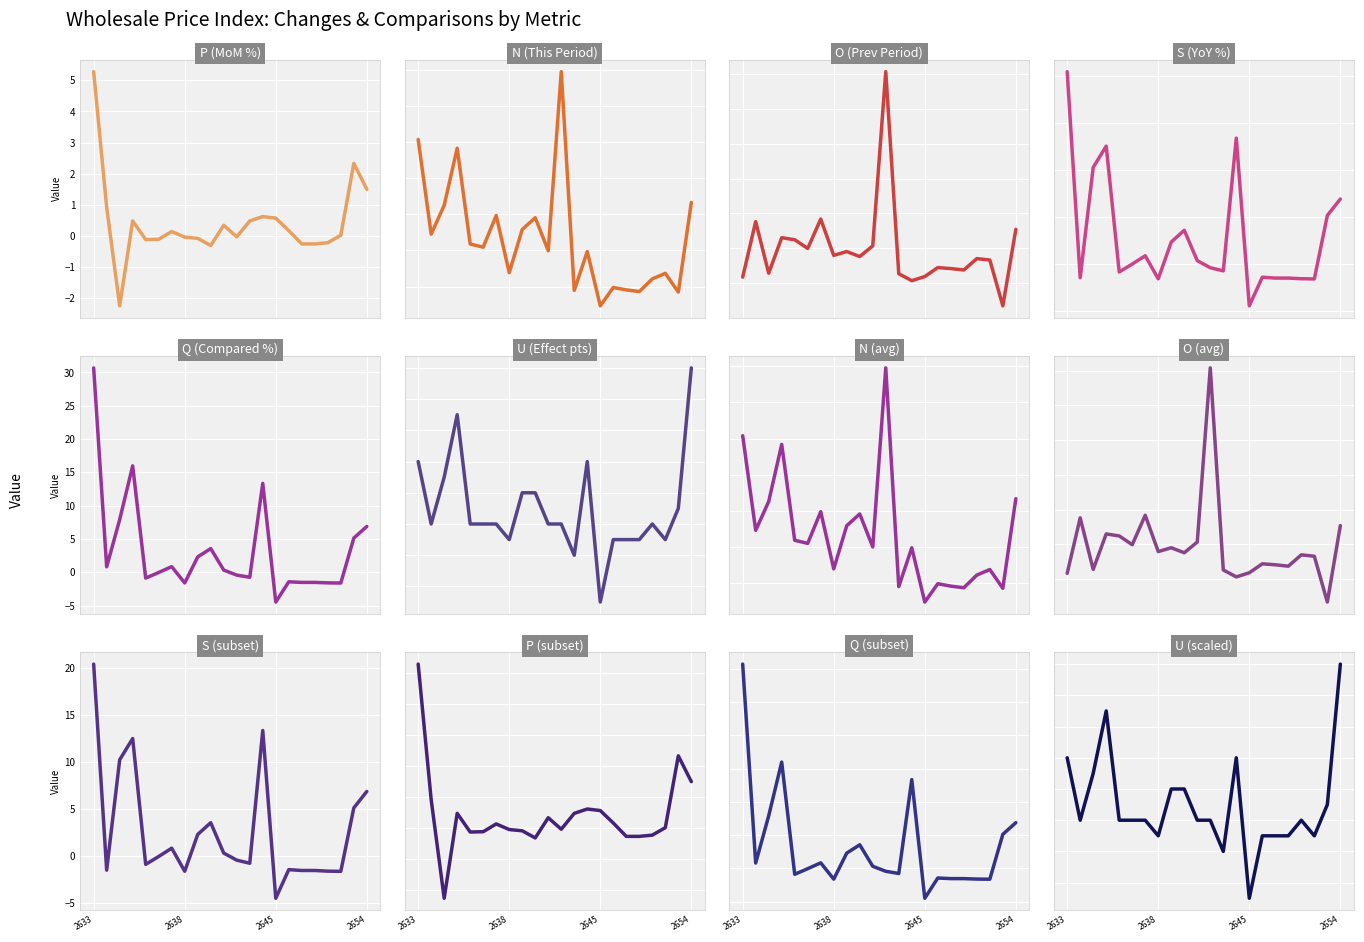

At which category does U reach its first local valley?

2634